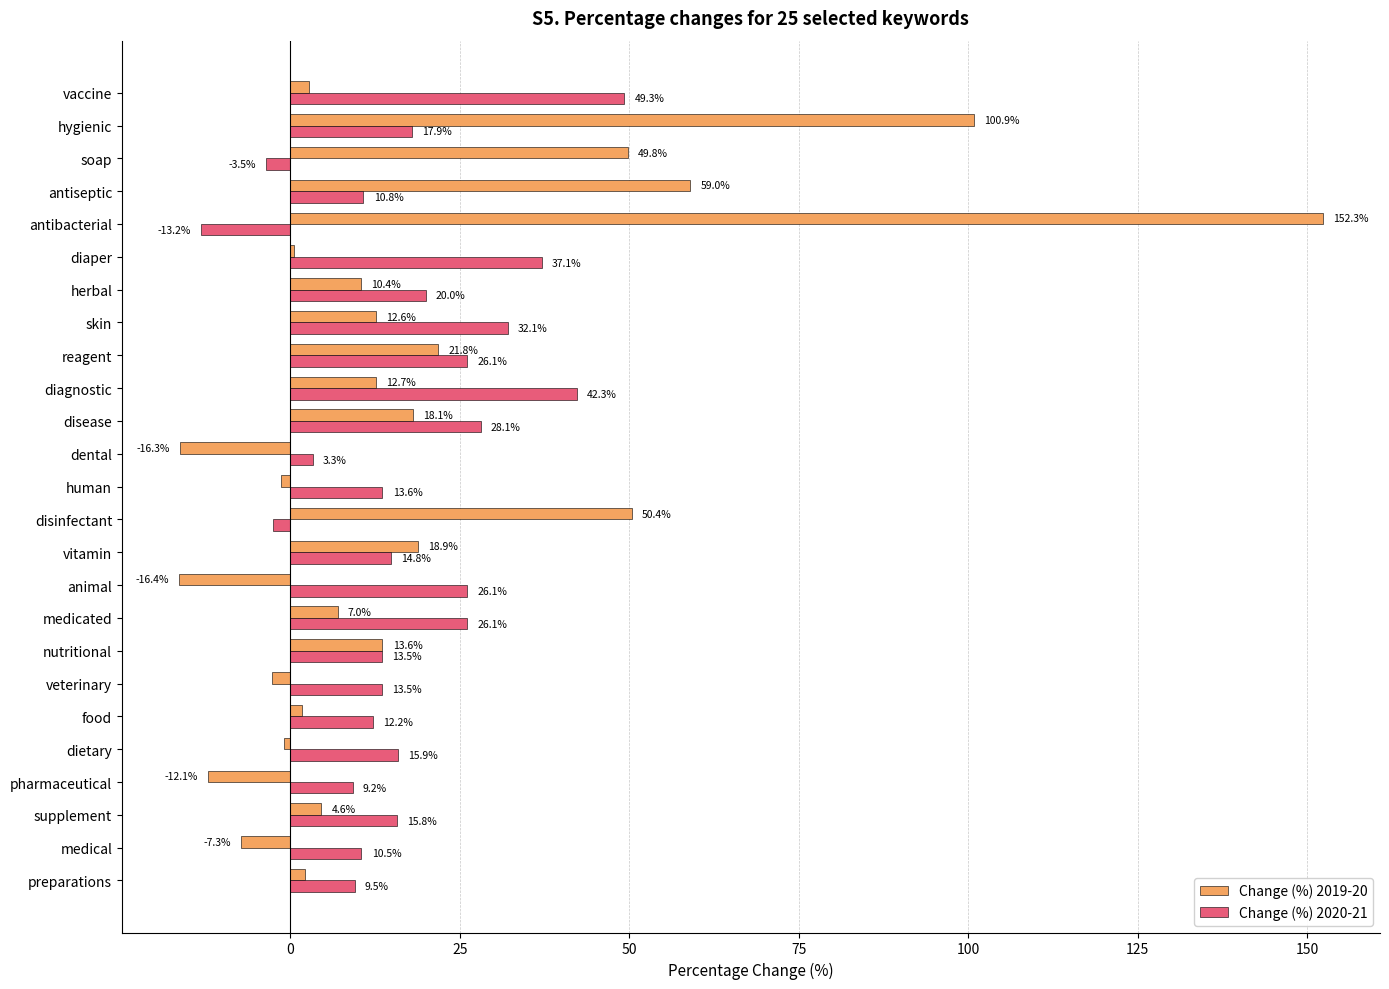

Read the Change (%) 2020-21 value at pharmaceutical.

9.2